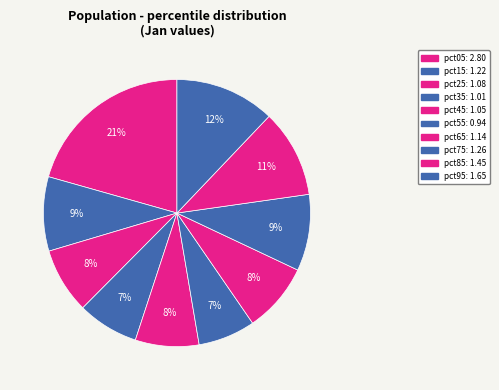

To the nearest percent, what is the average slice percentage?

10%